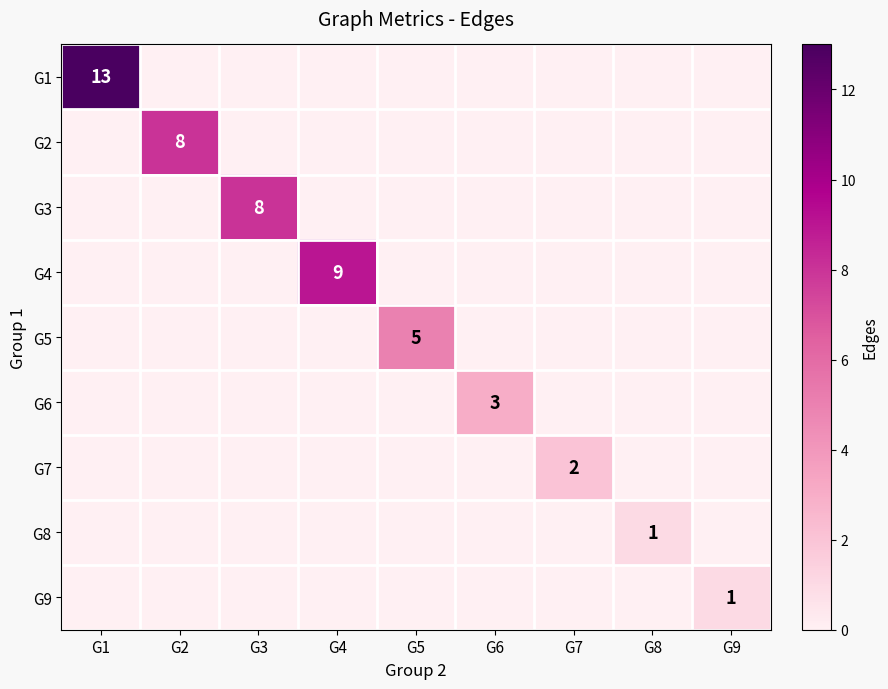

How many data points in G1 are above 0?

1